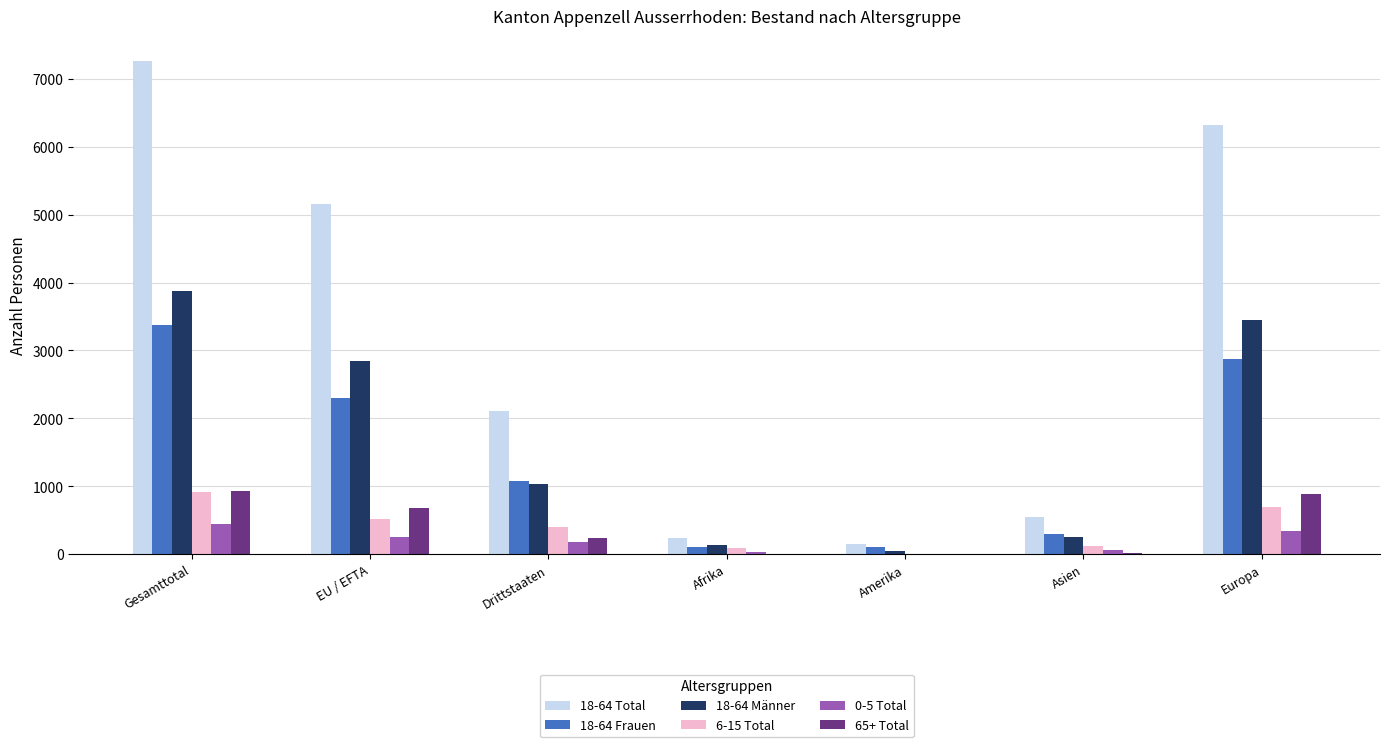

Which series has the largest total across all categories?

18-64 Total